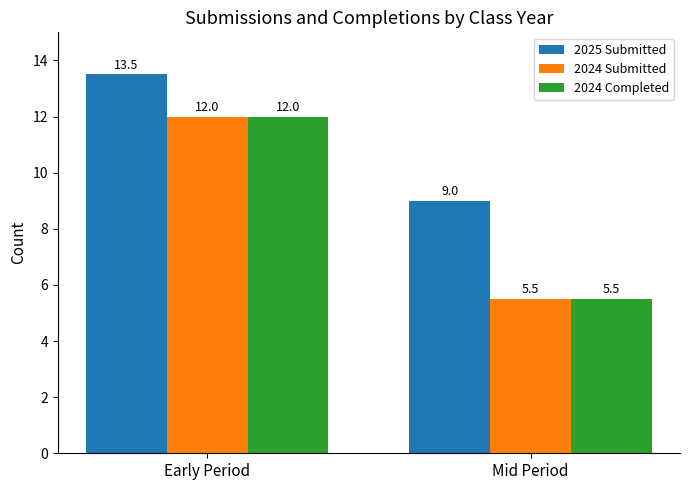

Reading right to left, list all the values displayed in this chart.

2025 Submitted: Mid Period=9.0	Early Period=13.5
2024 Submitted: Mid Period=5.5	Early Period=12.0
2024 Completed: Mid Period=5.5	Early Period=12.0